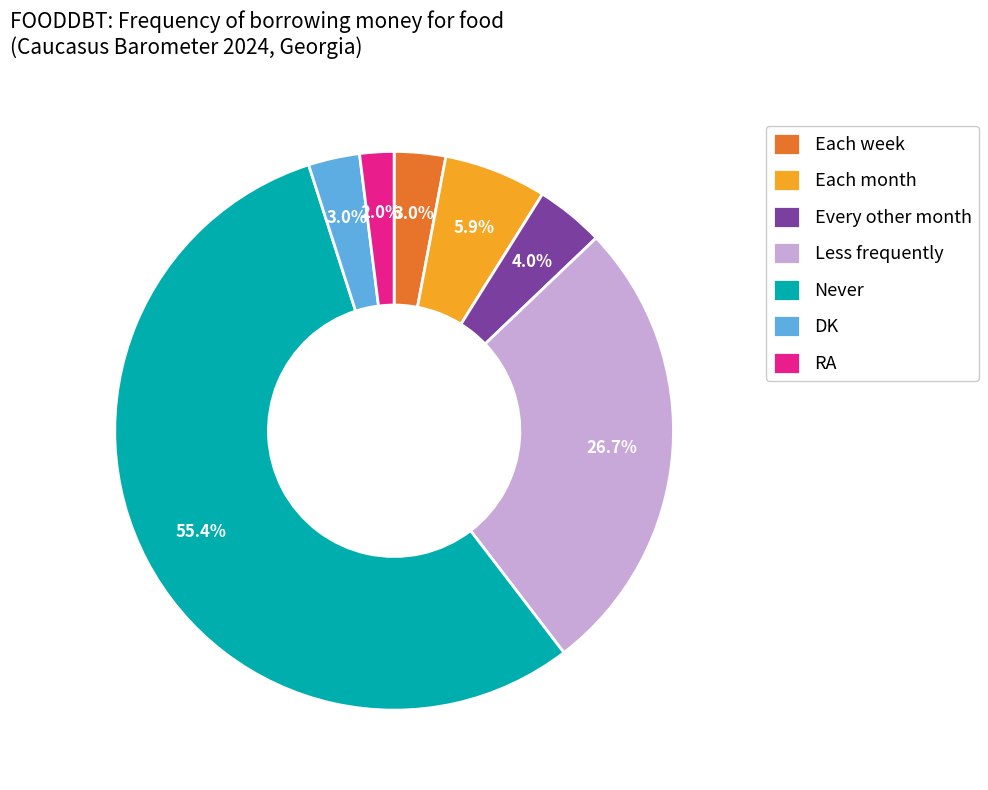

What is the largest slice in the pie chart?

Never